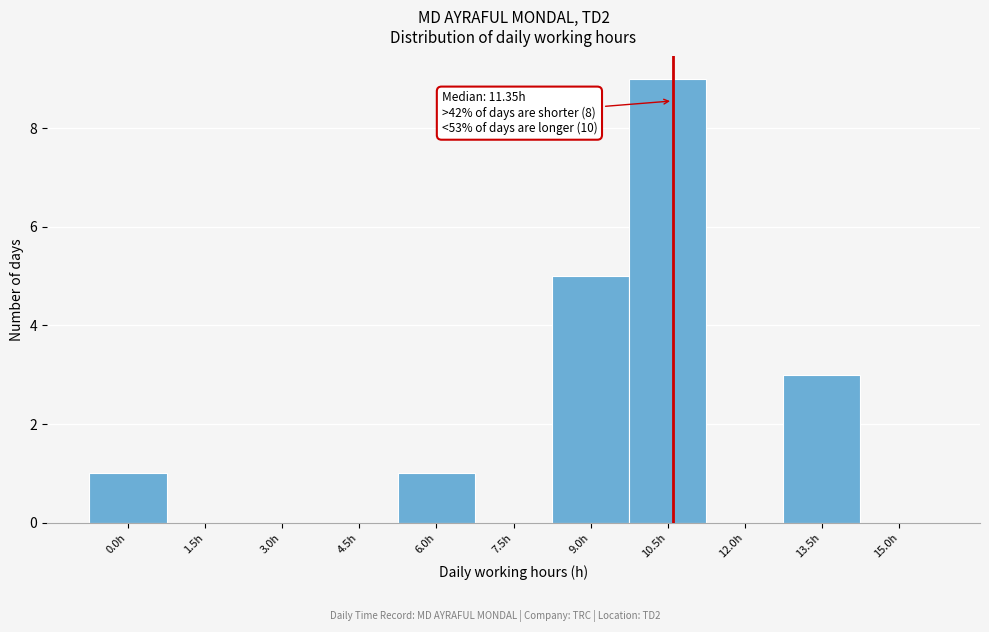

Reading left to right, what are all the values shown in this chart?

0.0h=1	1.5h=0	3.0h=0	4.5h=0	6.0h=1	7.5h=0	9.0h=5	10.5h=9	12.0h=0	13.5h=3	15.0h=0